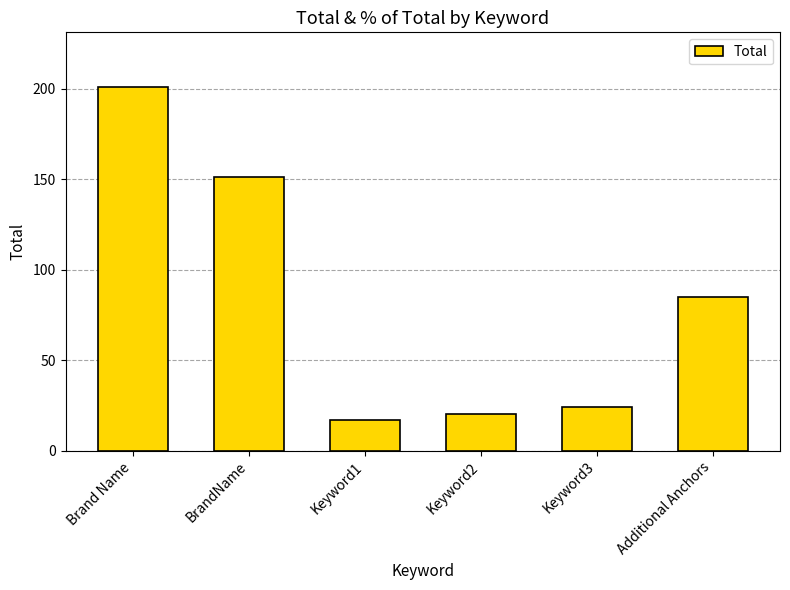

What is the label of the 1st bar from the right?

Additional Anchors